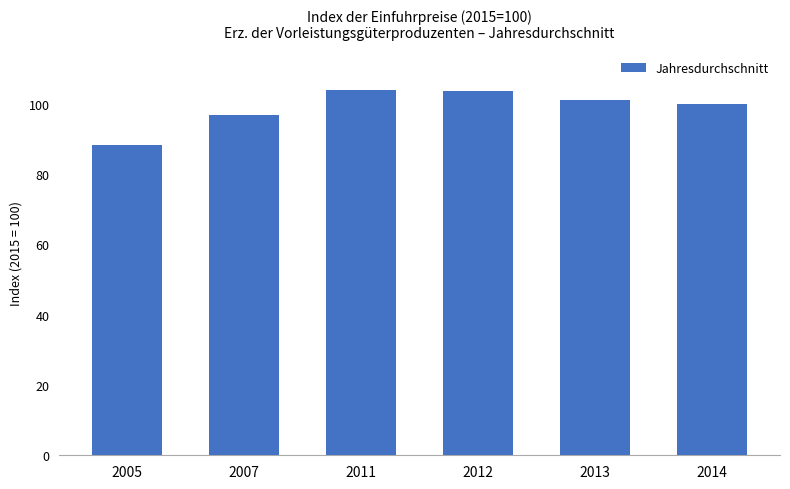

What is the difference between the maximum and minimum values?

15.8